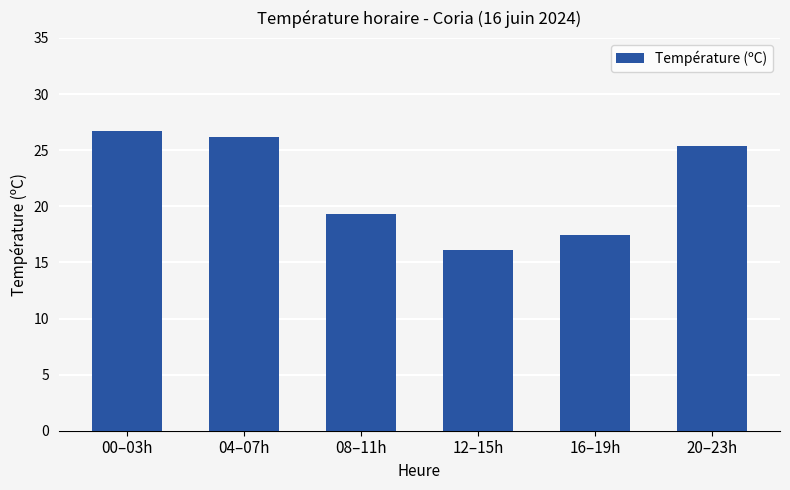

Are the bars grouped side by side (vs. stacked)?

No